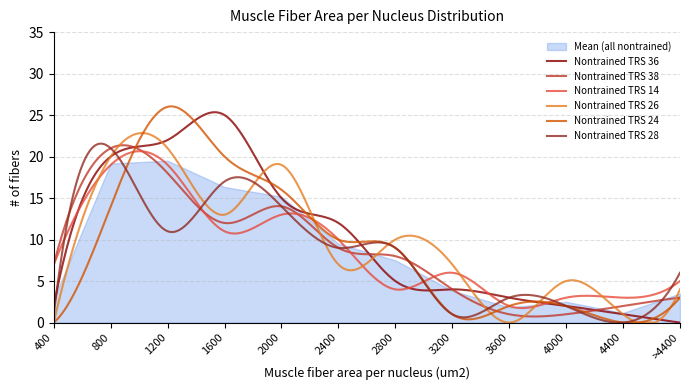

How many data points in Nontrained TRS 14 are less than 7?

6